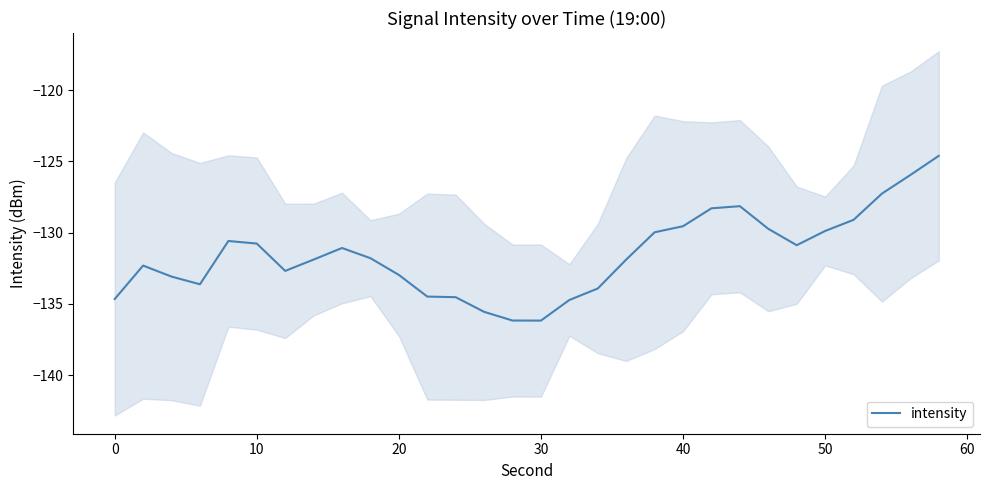

Count the number of values greater than -131.

13